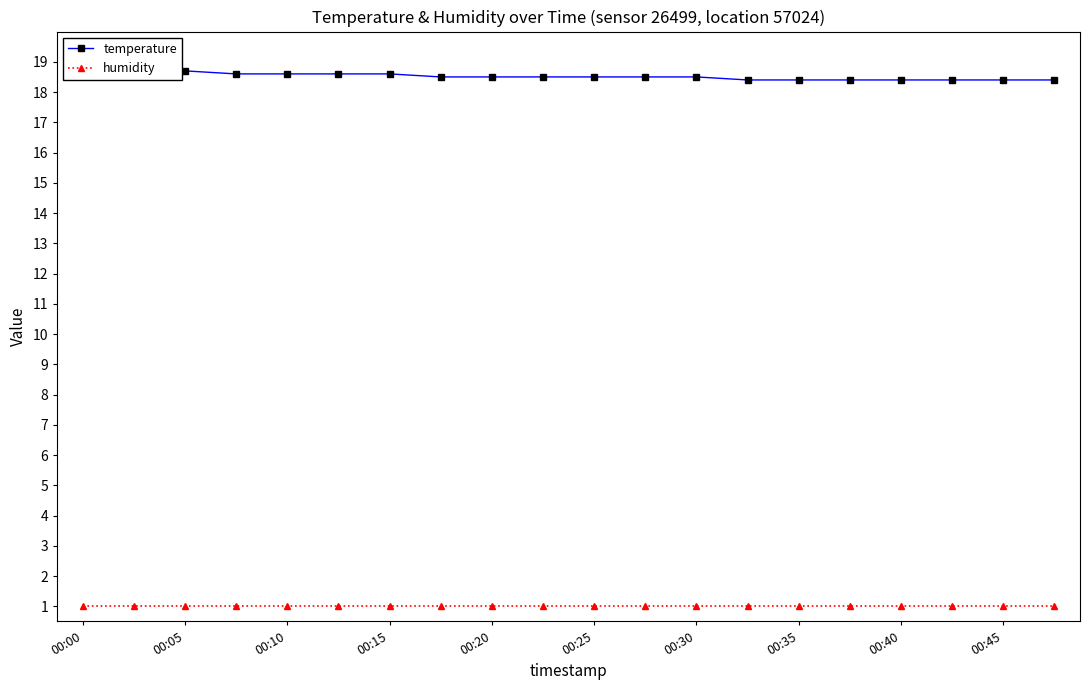

How many lines are shown in the chart?

2